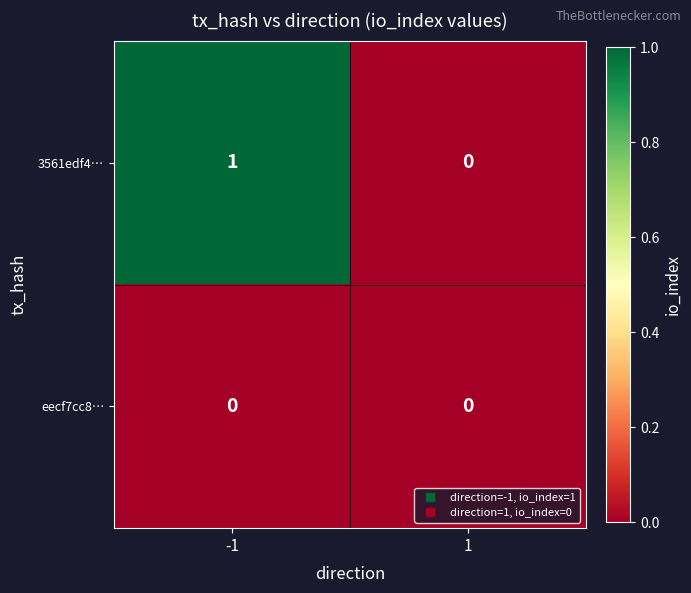

Reading left to right, extract all data points from this chart.

3561edf4…: -1=1	1=0
eecf7cc8…: -1=0	1=0